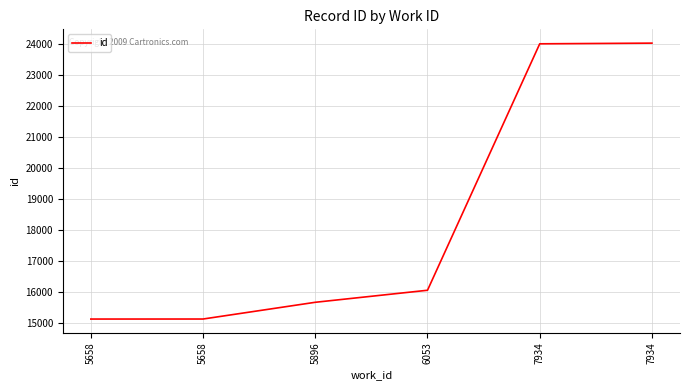

How many lines are shown in the chart?

1